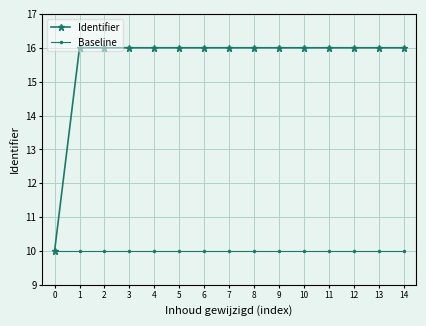

The Baseline series shows 6.1 at 12. True or false?

False